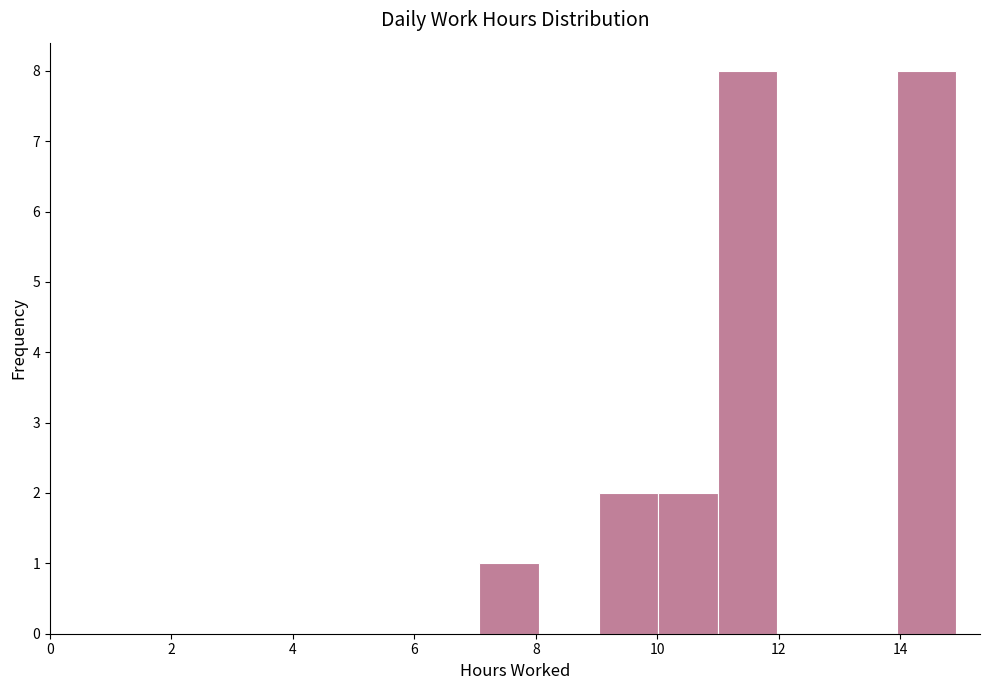

Reading left to right, transcribe this chart: for each bar, give the range it covers on the x-axis and its height. Neither the bar edges nor the heights are printed on the chart, so give them approximately, as read against the axes.

7 to 8: 1
8 to 9: 0
9 to 10: 2
10 to 11: 2
11 to 12: 8
12 to 13: 0
13 to 14: 0
14 to 15: 8